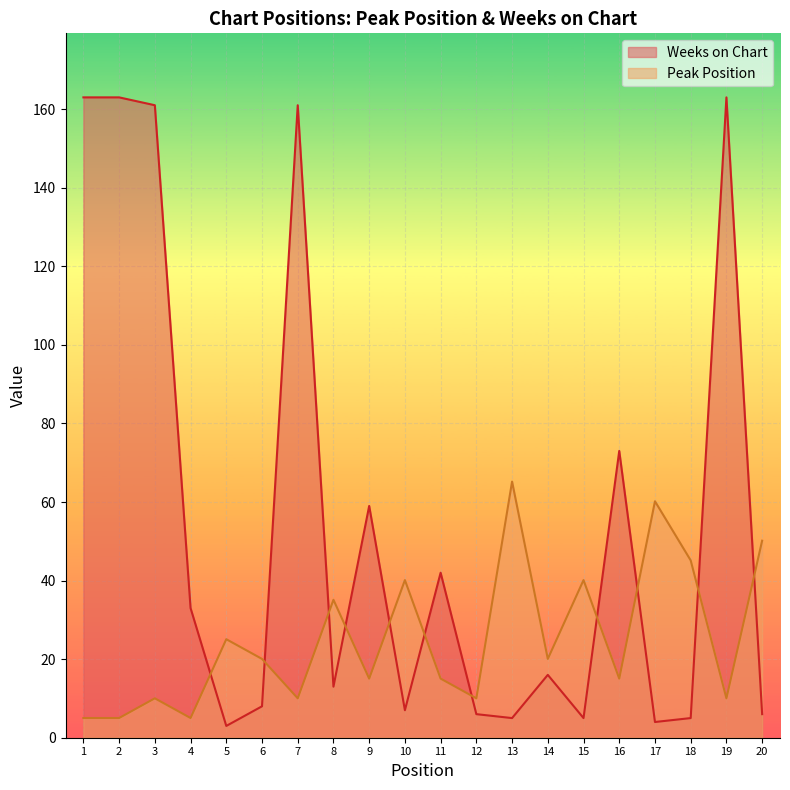

How many interior local peaks does the Weeks on Chart series have?

6